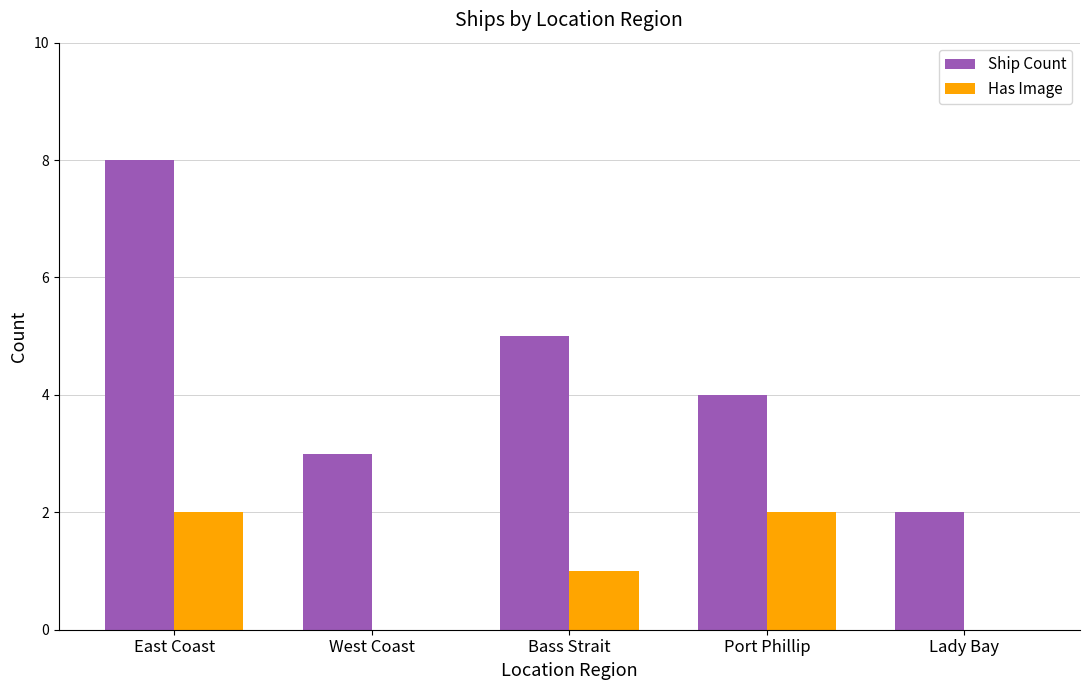

Which series has the largest range (max minus min)?

Ship Count